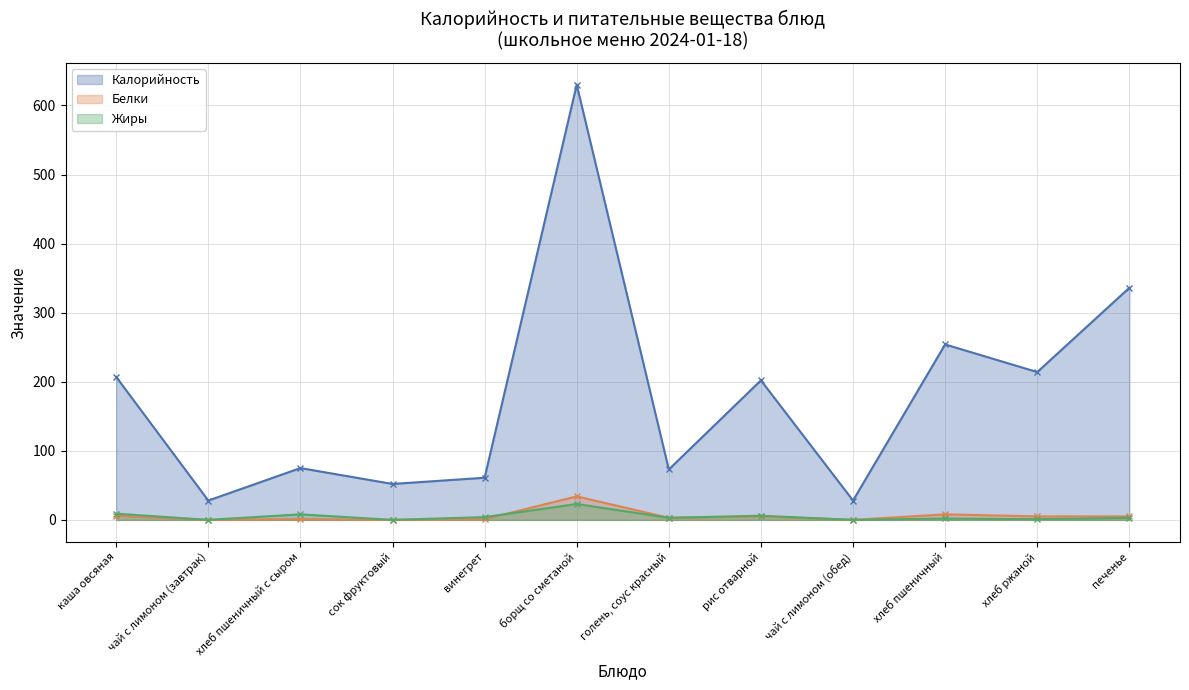

Which series has the largest total across all categories?

Калорийность